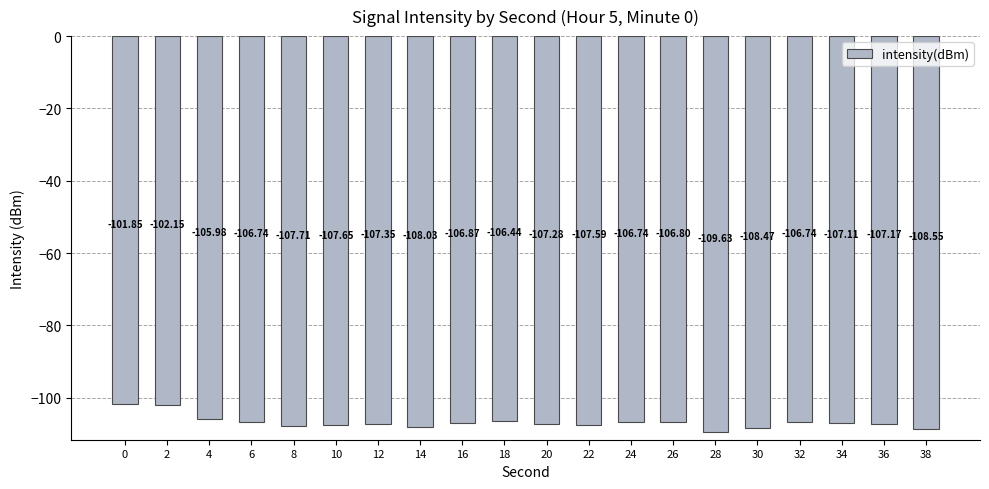

Is it true that the value at 8 is -107.7?

True